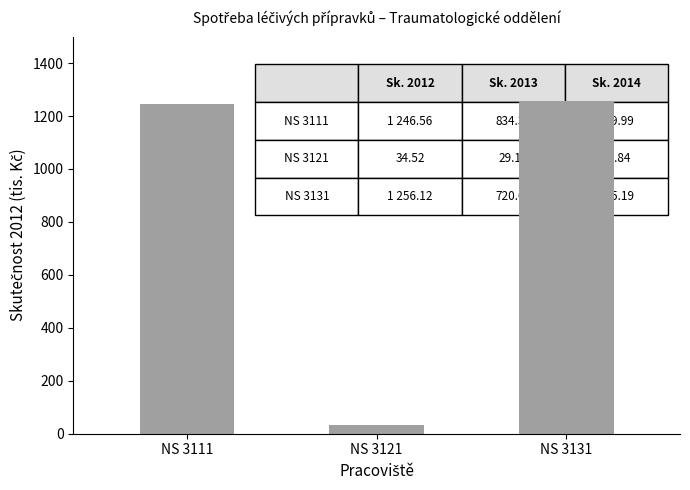

The value at NS 3131 is 297.8. True or false?

False